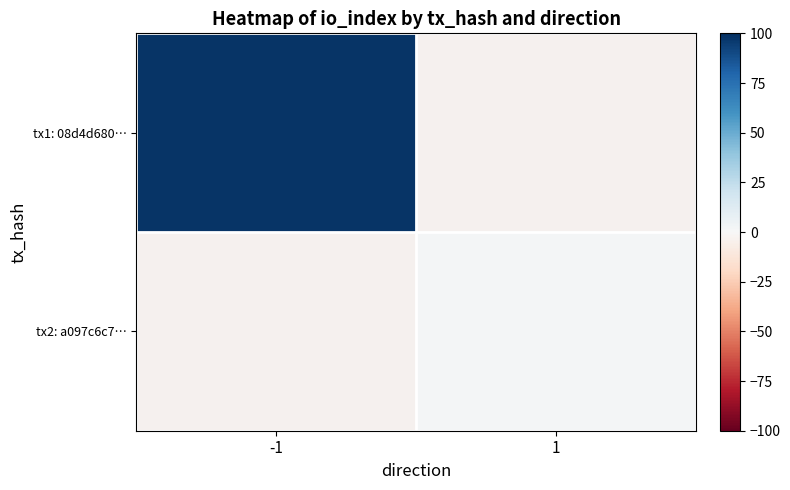

Between 1 and -1, which is larger?

-1